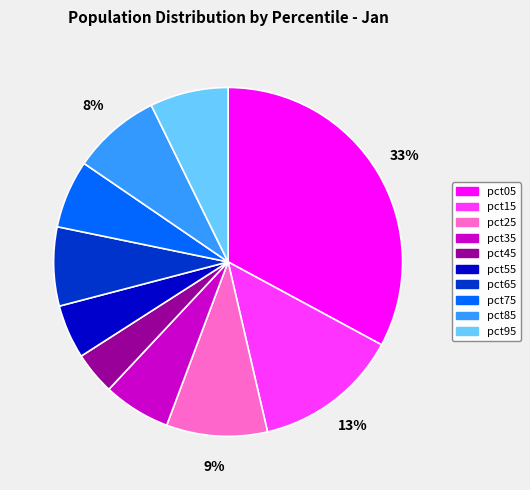

Is pct35 the majority of the pie?

No